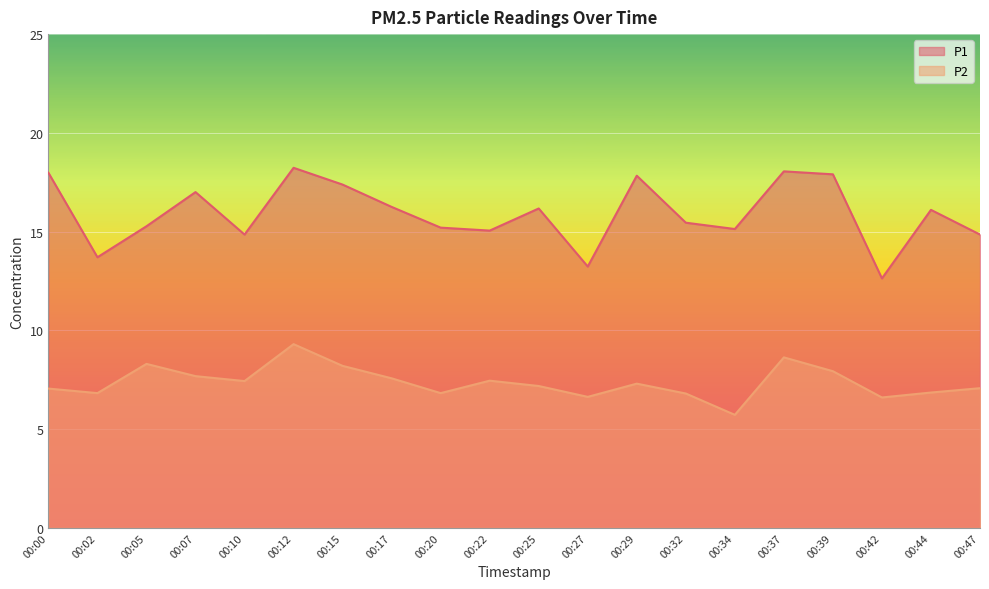

What is the total value across all series at 00:32?

22.2